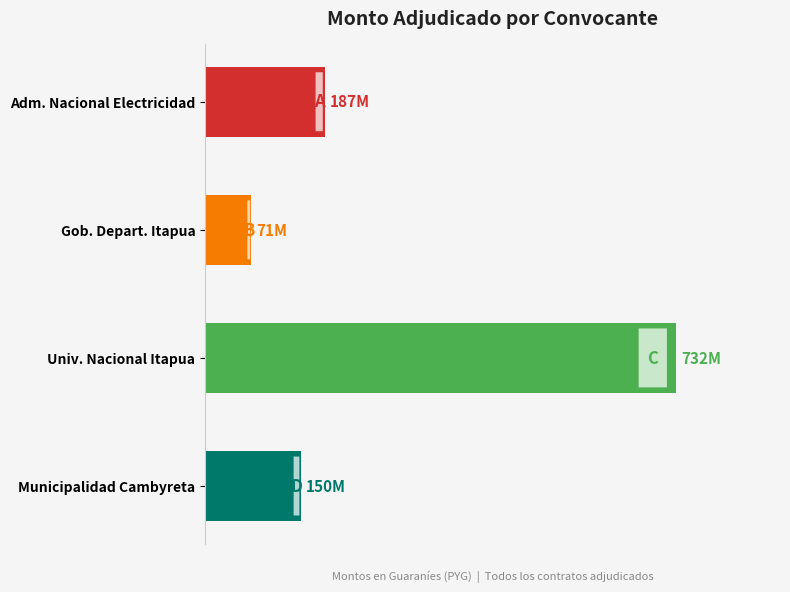

What is the sum of all values?

1139647250